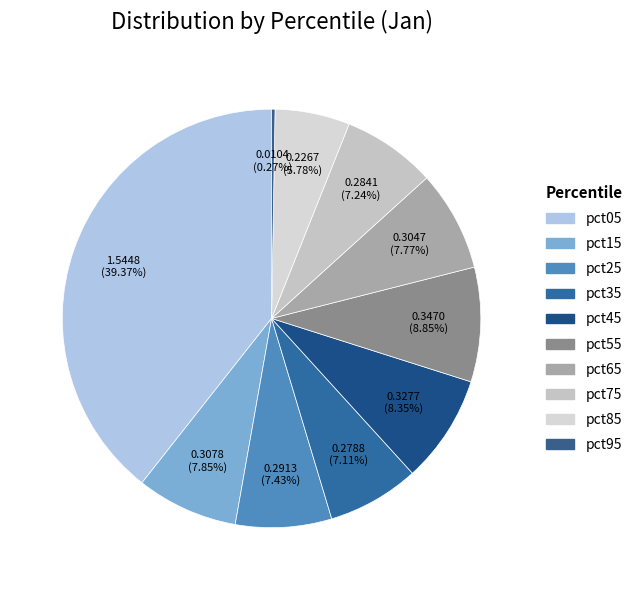

To the nearest percent, what portion does pct45 represent?

8%